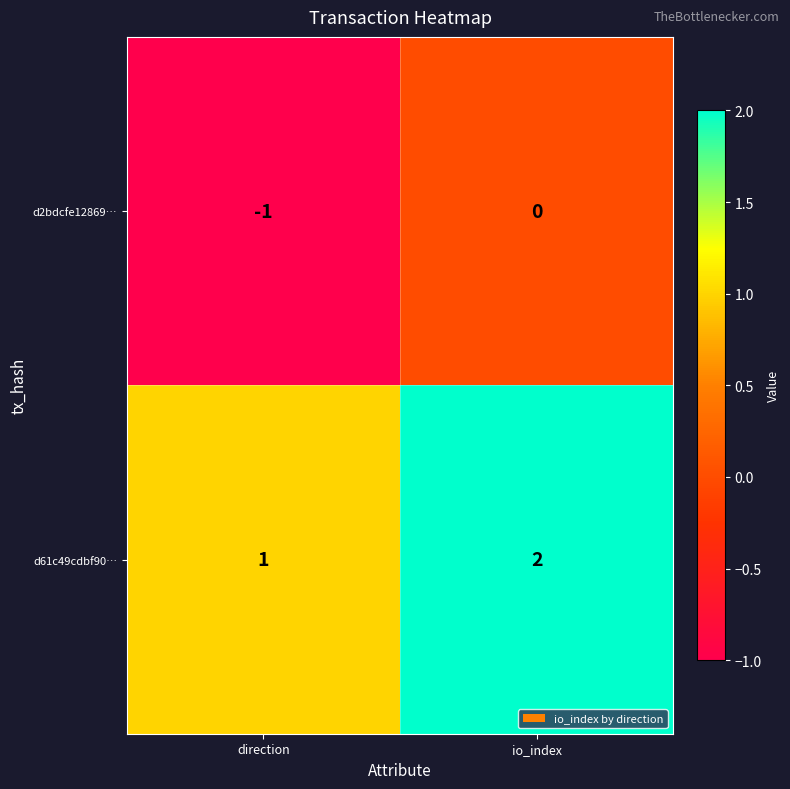

Is it true that d61c49cdbf90… equals 1 at io_index?

False